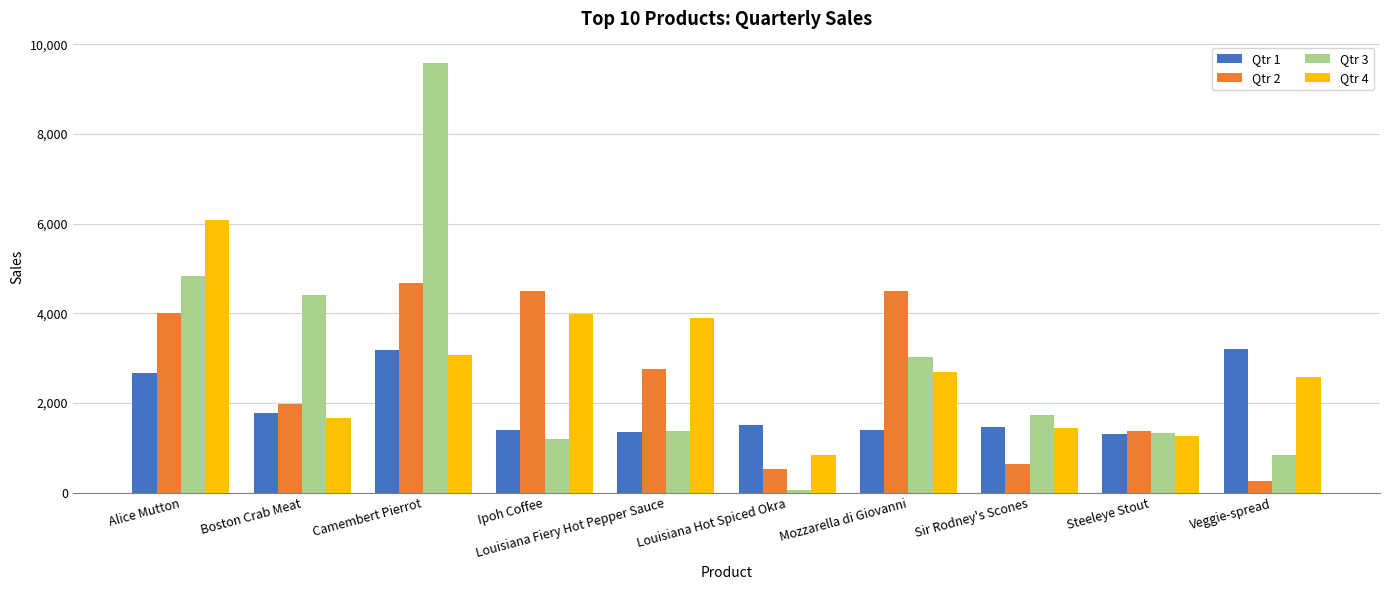

How many groups of bars are there?

10